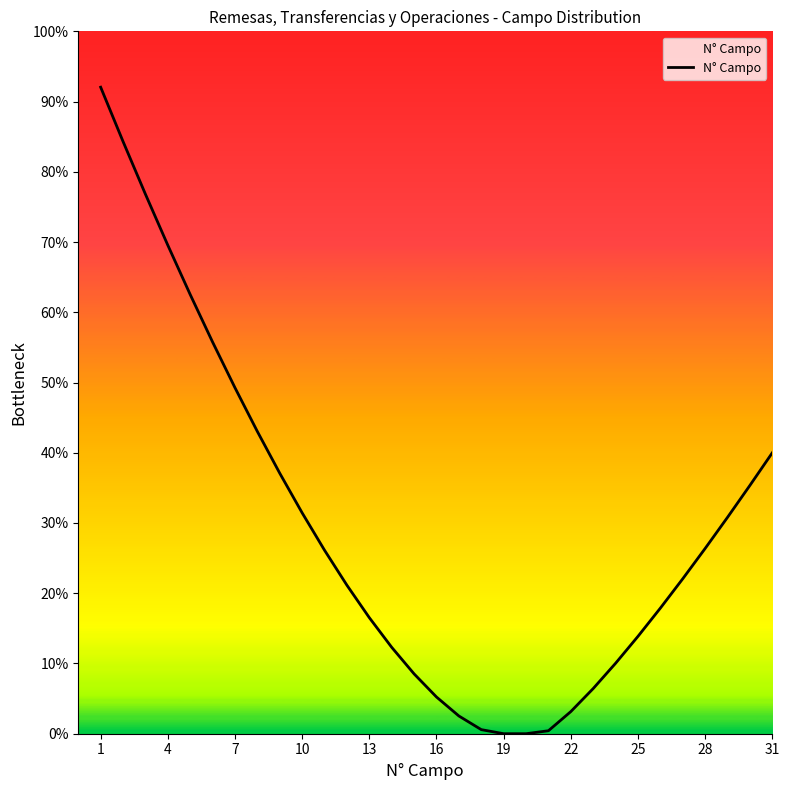

What is the maximum value shown in the chart?

92.0